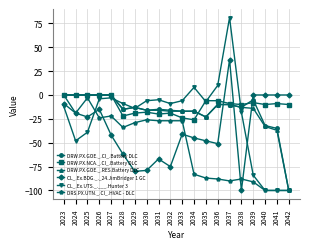

Reading left to right, what are all the values shown in this chart?

DRW.PX.GOE._.CI_.Battery DLC: 0	0	0	0	0	-15	-13	-16	-15	-16	-17	-17	-23	-10	-10	-13	-5	-32	-35	-100
DRW.PX.NCA._.CI_.Battery DLC: 0	0	0	0	0	-22	-19	-18	-20	-19	-24	-26	-6	-6	-9	-10	-8	-10	-9	-10
DRW.PX.GOE._.RES.Battery DLC: 0	0	0	0	0	-15	-13	-16	-16	-17	-17	-17	-23	-10	-10	-13	-14	-33	-37	-100
CL_.Ex.BDG._._24.JimBridger 1 GC: -9	-19	-23	-15	-42	-62	-80	-79	-67	-75	-41	-45	-48	-51	37	-100	0	0	0	0
CL_.Ex.UTS._.___.Hunter 3: -12	-48	-39	-4	-3	-9	-14	-6	-5	-9	-6	8	-7	10	81	-18	-84	-100	-100	-100
DRS.PX.UTN._.CI_.HVAC - DLC: 0	-19	-3	-24	-22	-34	-29	-26	-27	-27	-27	-83	-87	-88	-90	-88	-91	-100	-100	-100